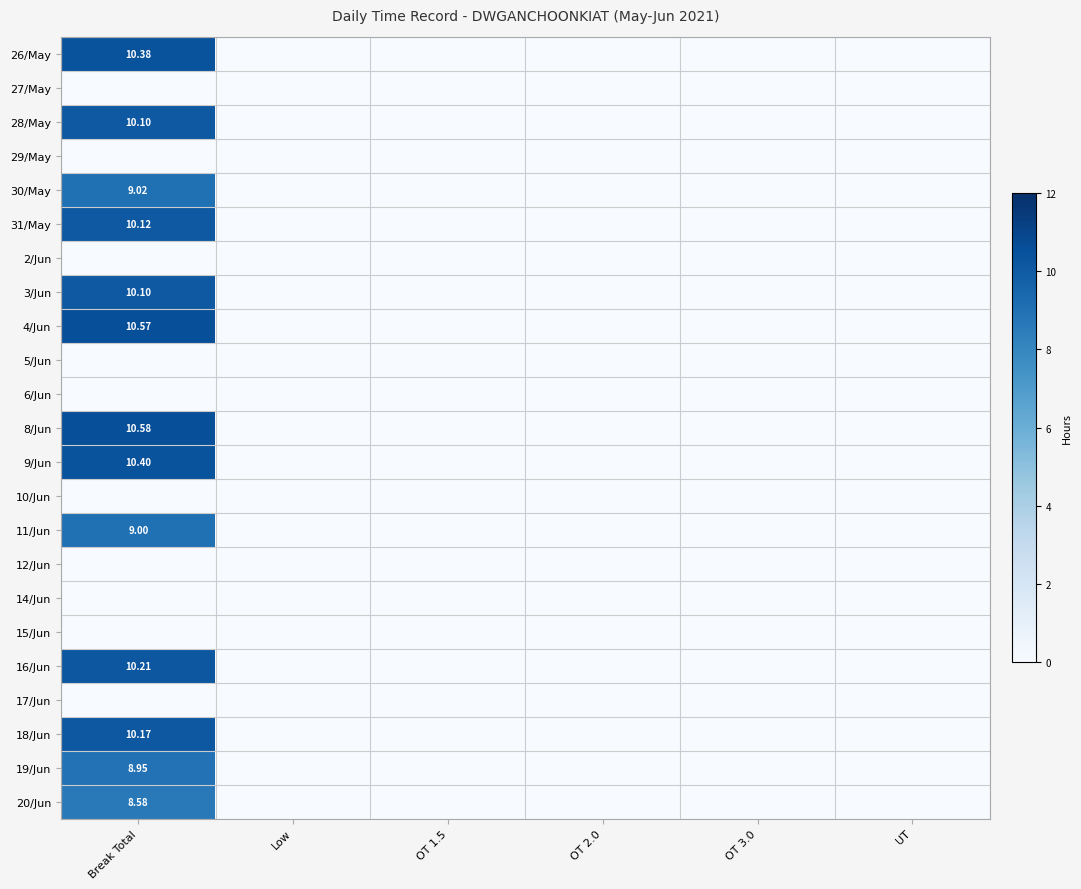

List the labels in order of 28/May value, smallest first.

Low, OT 1.5, OT 2.0, OT 3.0, UT, Break Total